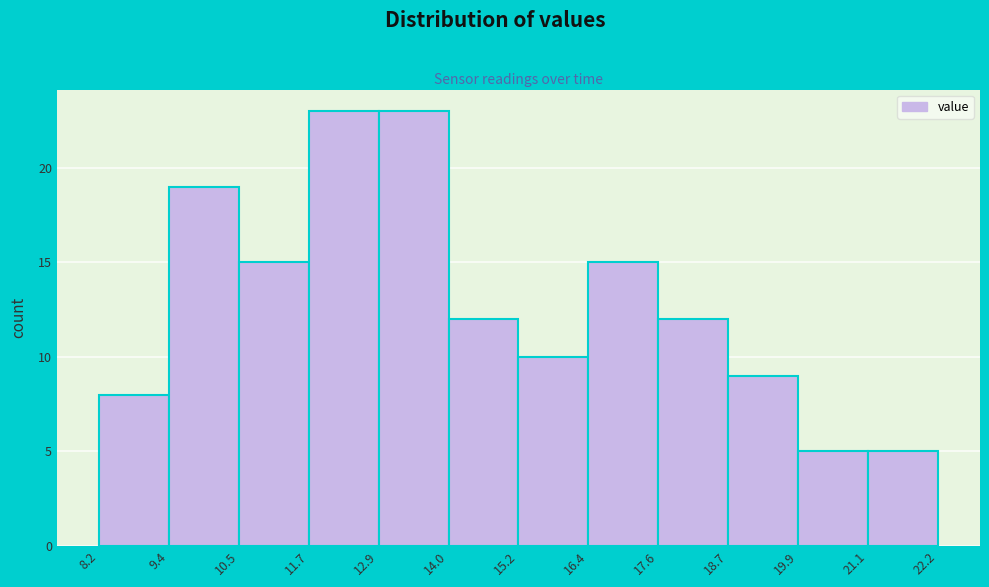

Reading left to right, transcribe this chart: for each bar, give the range it covers on the x-axis and its height. The values are not printed on the chart, so give them approximately, as read against the axis.

8.2 to 9.4: 8
9.4 to 10.5: 19
10.5 to 11.7: 15
11.7 to 12.9: 23
12.9 to 14.0: 23
14.0 to 15.2: 12
15.2 to 16.4: 10
16.4 to 17.6: 15
17.6 to 18.7: 12
18.7 to 19.9: 9
19.9 to 21.1: 5
21.1 to 22.2: 5